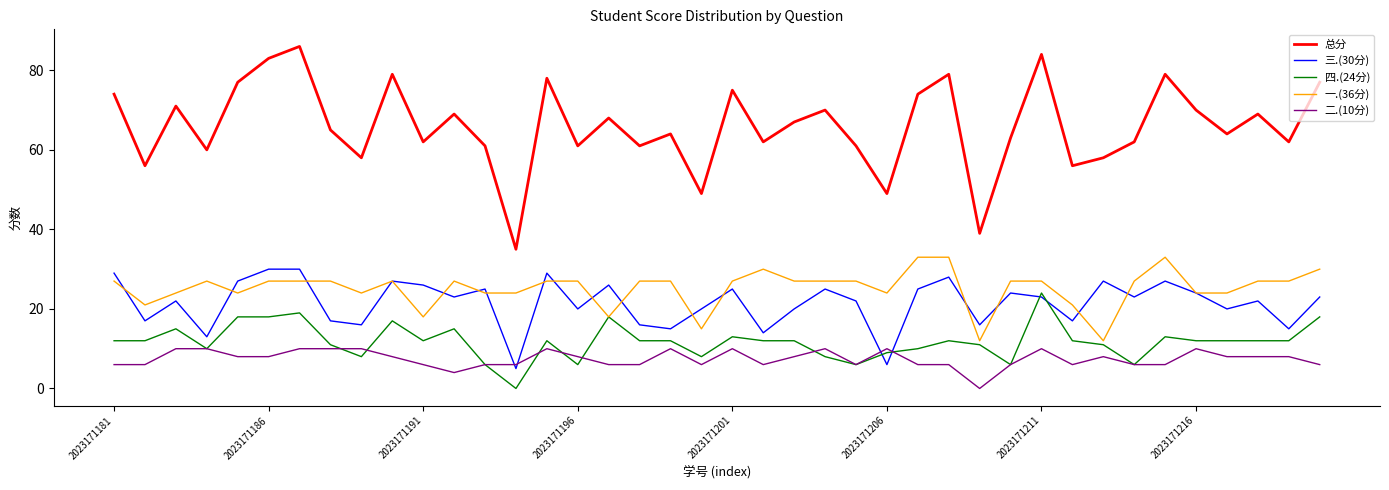

What is the maximum value shown in the chart?

86